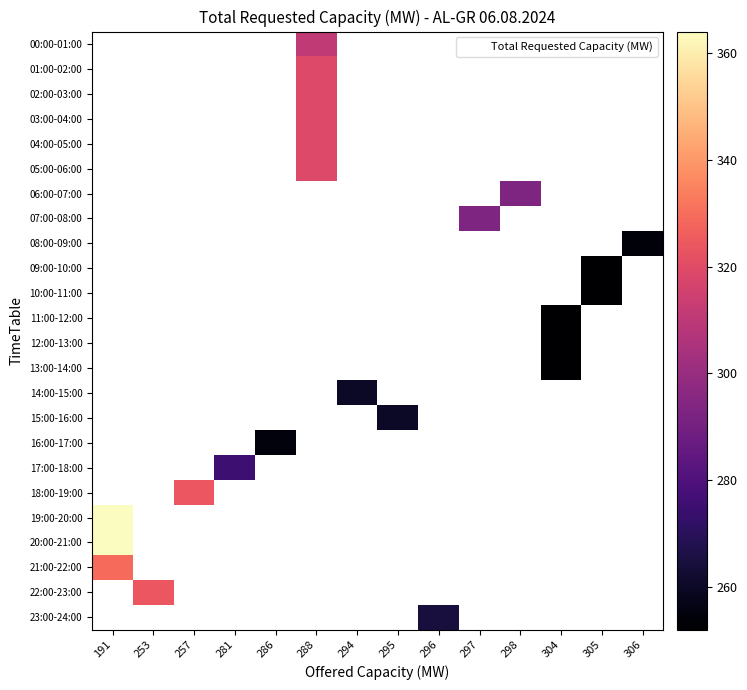

How many data points does each series have?

14